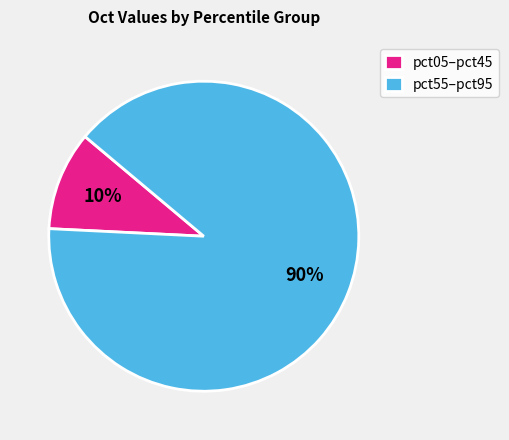

Which slice represents more than half of the pie?

pct55–pct95